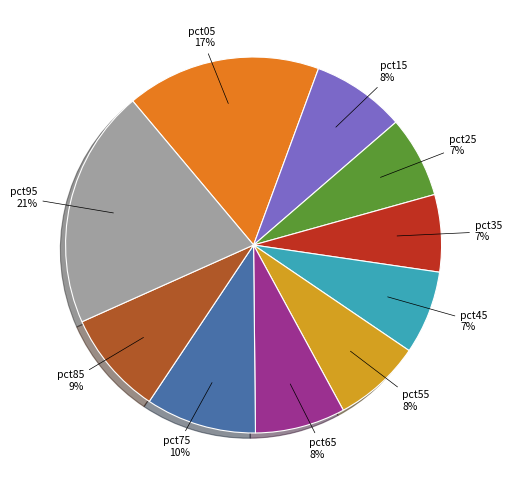

What is the largest slice in the pie chart?

pct95